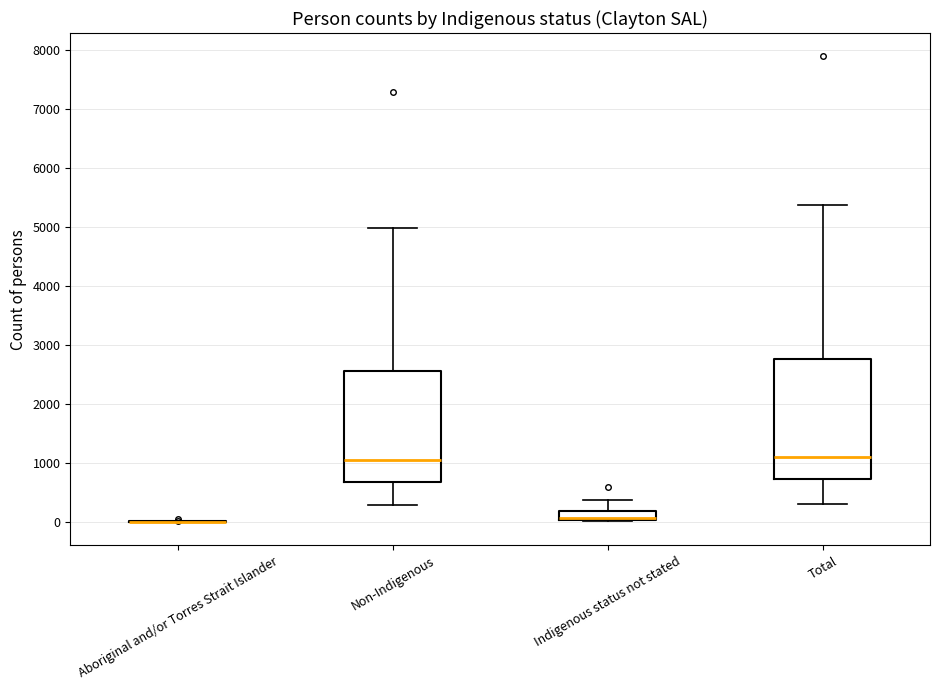

Reading left to right, transcribe this box plot: for each box, give where its median line is, the range the box spans, and where its two whiskers end, as read against the y-axis. The values are not printed on the chart, so give them approximately, as read against the axis.

Aboriginal and/or Torres Strait Islander: box collapsed to a line at 0, whiskers 0 to 0
Non-Indigenous: median 1100, box 700 to 2600, whiskers 300 to 5000
Indigenous status not stated: median 100 (drawn on the box's lower edge), box 0 to 200, whiskers 0 to 400
Total: median 1100, box 700 to 2800, whiskers 300 to 5400